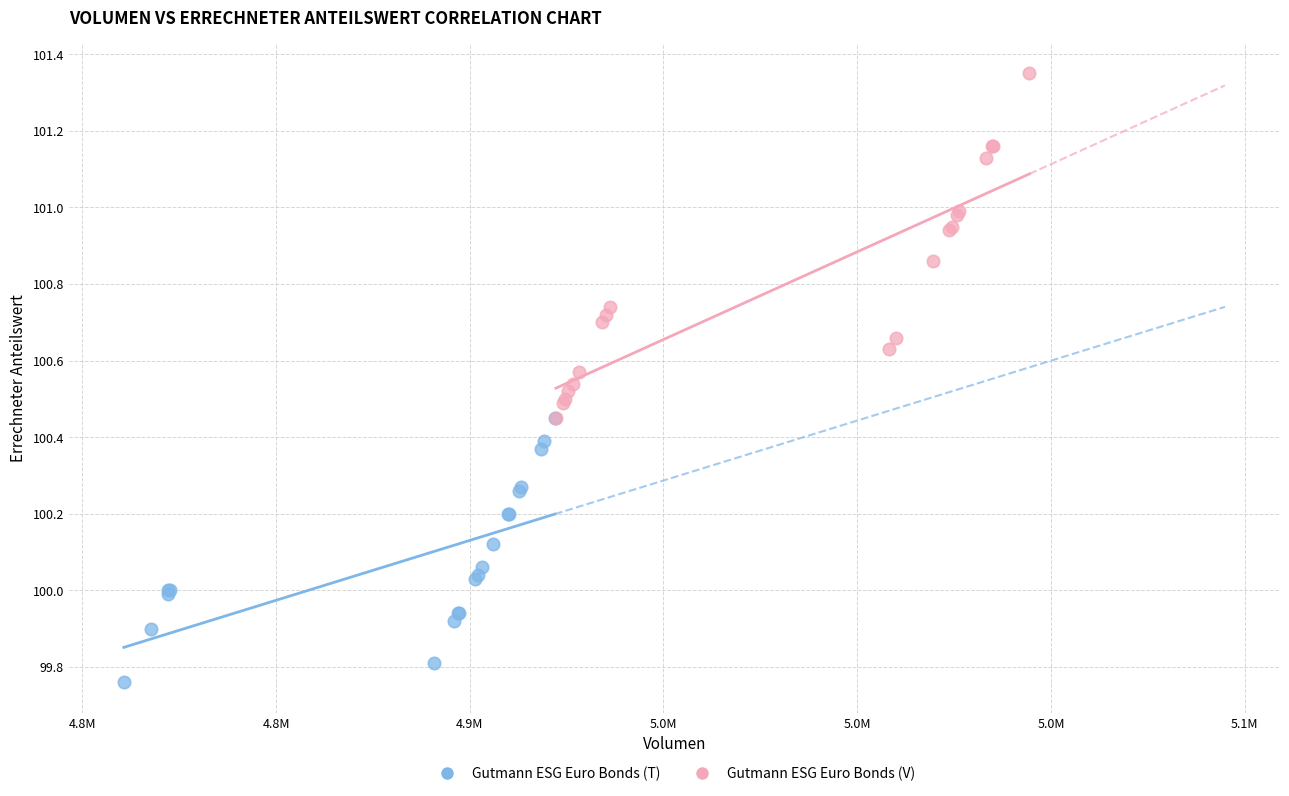

Which series reaches the minimum Y coordinate?

Gutmann ESG Euro Bonds (T)